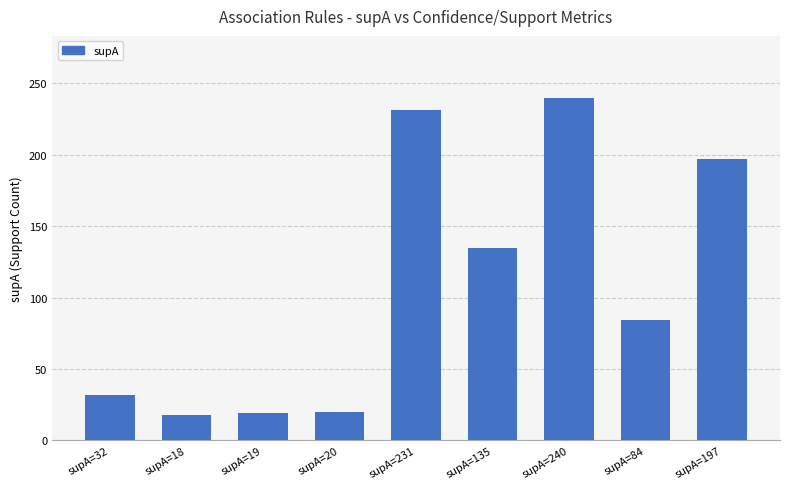

At which label is the value closest to 129?

supA=135